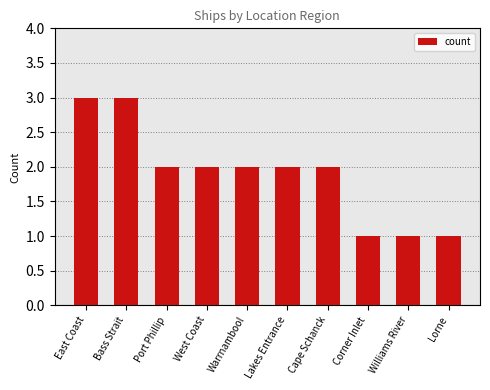

What is the average value?

2